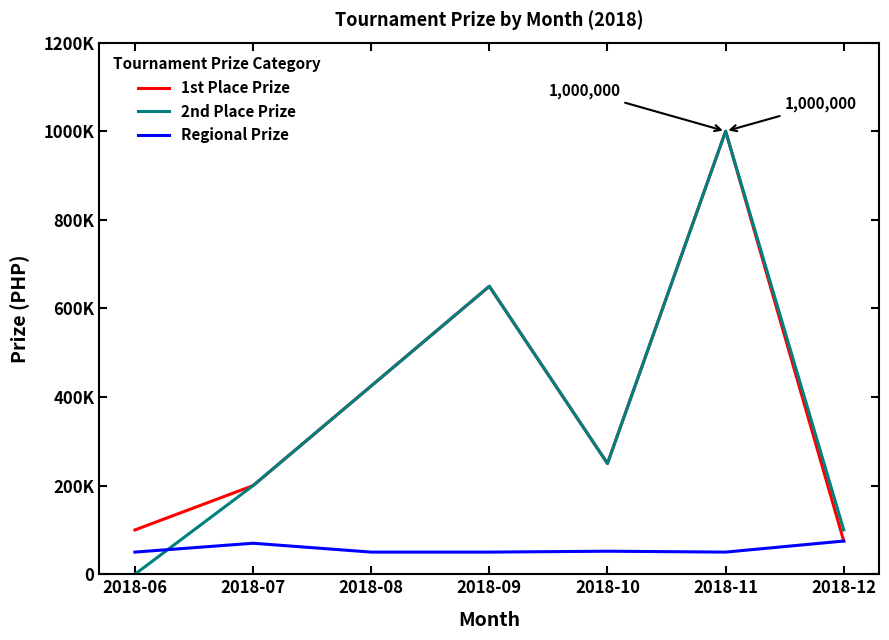

What are all the series names shown in the legend?

1st Place Prize, 2nd Place Prize, Regional Prize